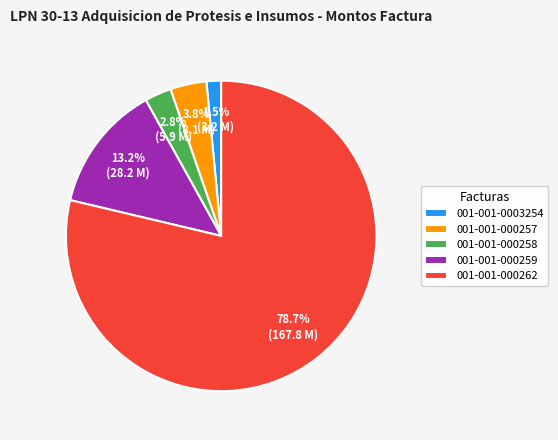

How many slices are in this pie chart?

5